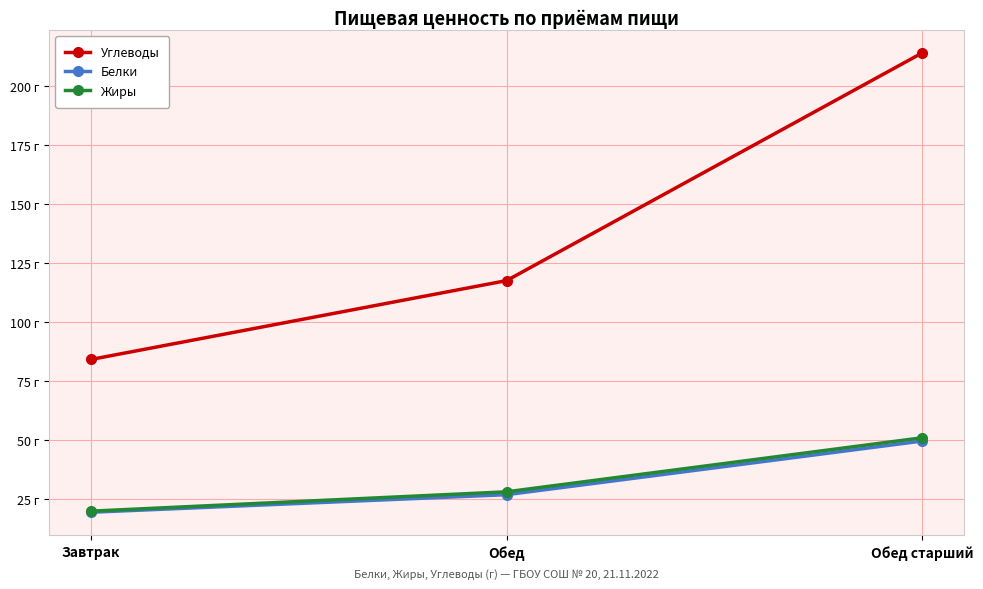

What are all the series names shown in the legend?

Углеводы, Белки, Жиры